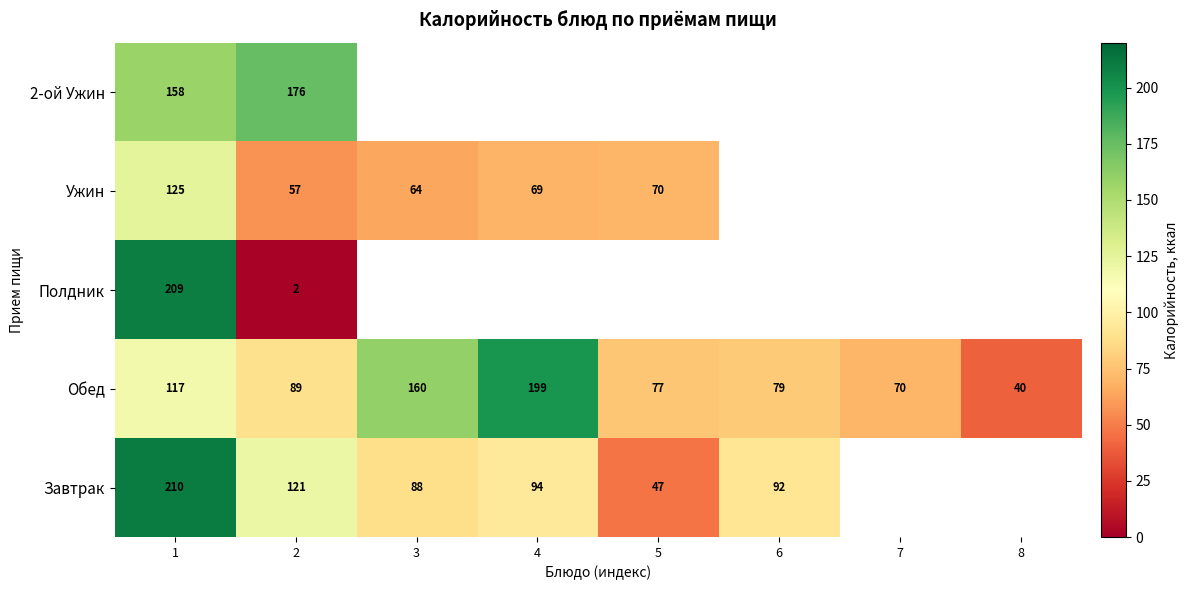

At how many categories does at least one series exceed 164?

3